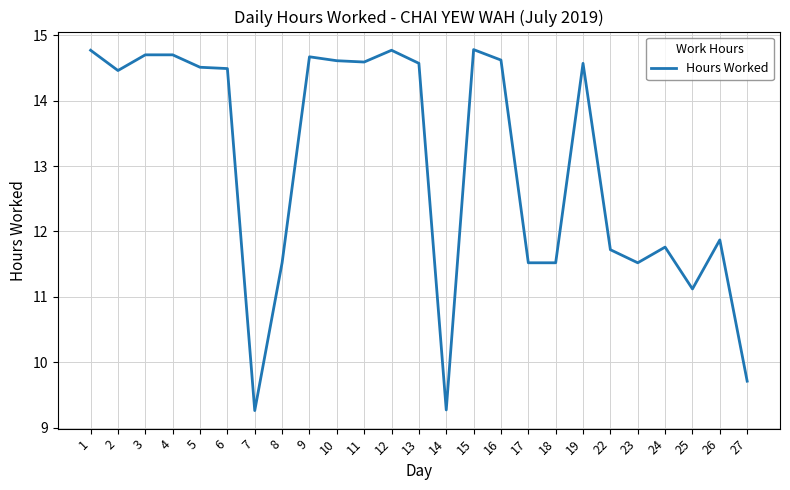

Which has a higher value, 5 or 15?

15